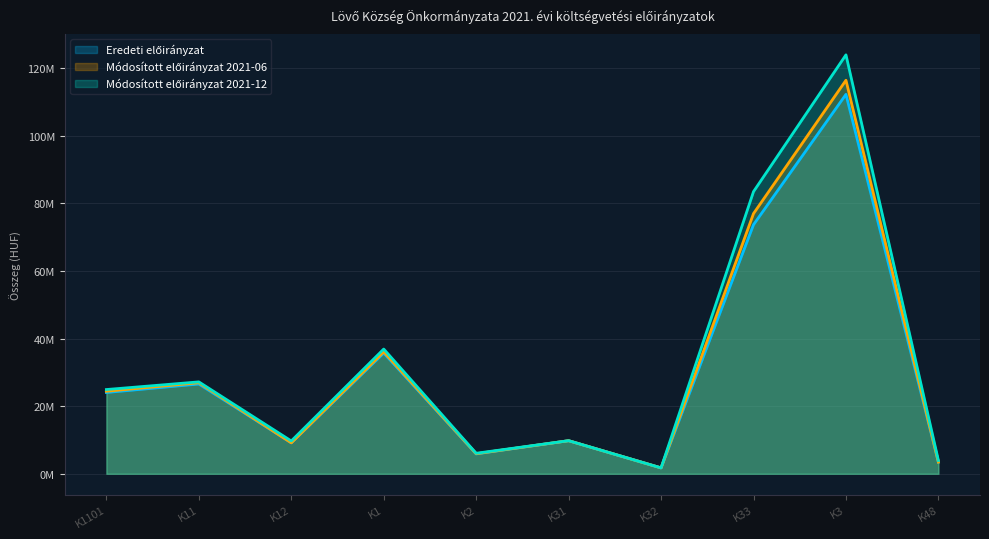

Where does the Módosított előirányzat 2021-06 series first go above 24415337?

K11